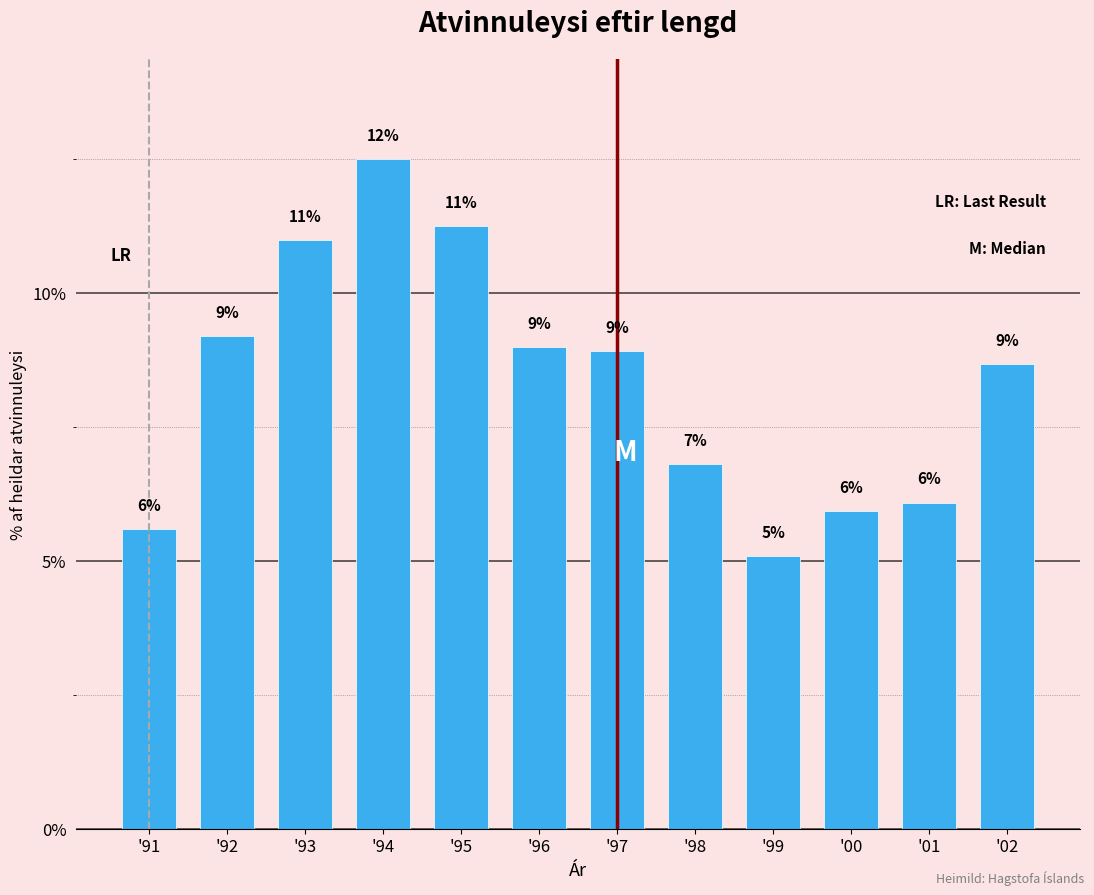

The value at '91 is 3.9. True or false?

False